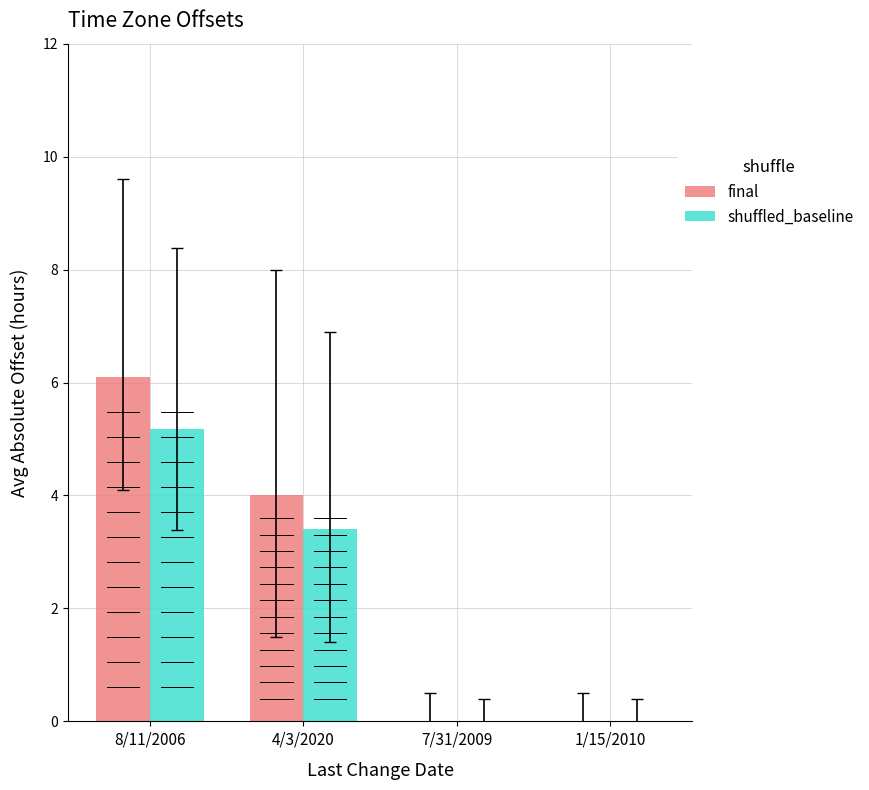

Reading right to left, list all the values displayed in this chart.

final: 1/15/2010=0.0	7/31/2009=0.0	4/3/2020=4.0	8/11/2006=6.1
shuffled_baseline: 1/15/2010=0.0	7/31/2009=0.0	4/3/2020=3.4	8/11/2006=5.2